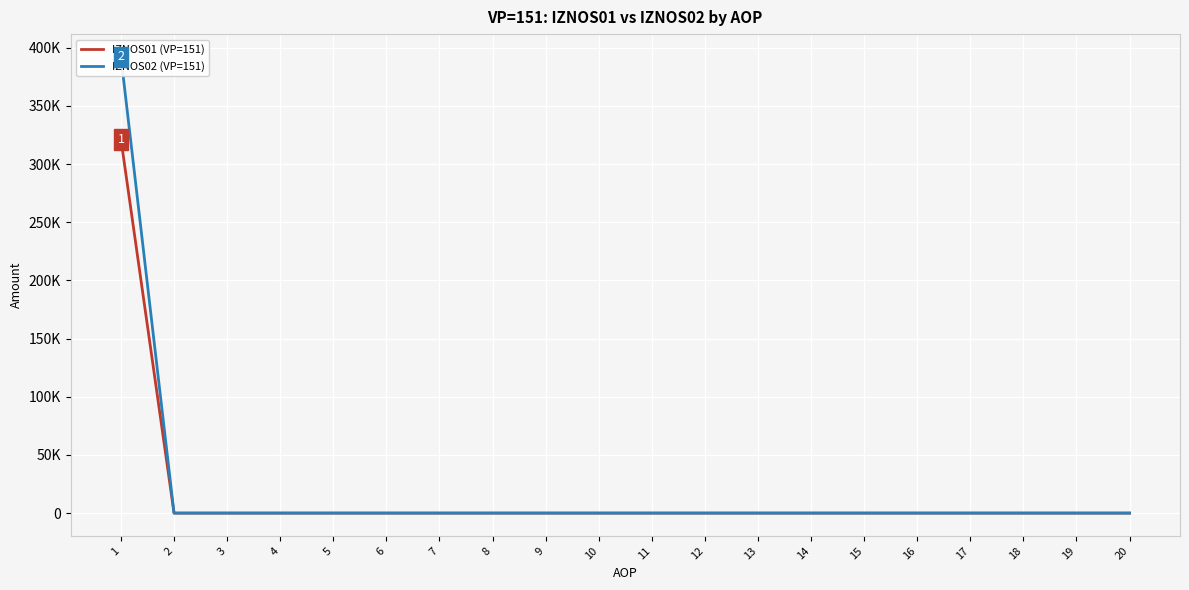

True or false: IZNOS02 (VP=151) and IZNOS01 (VP=151) intersect in this chart.

False